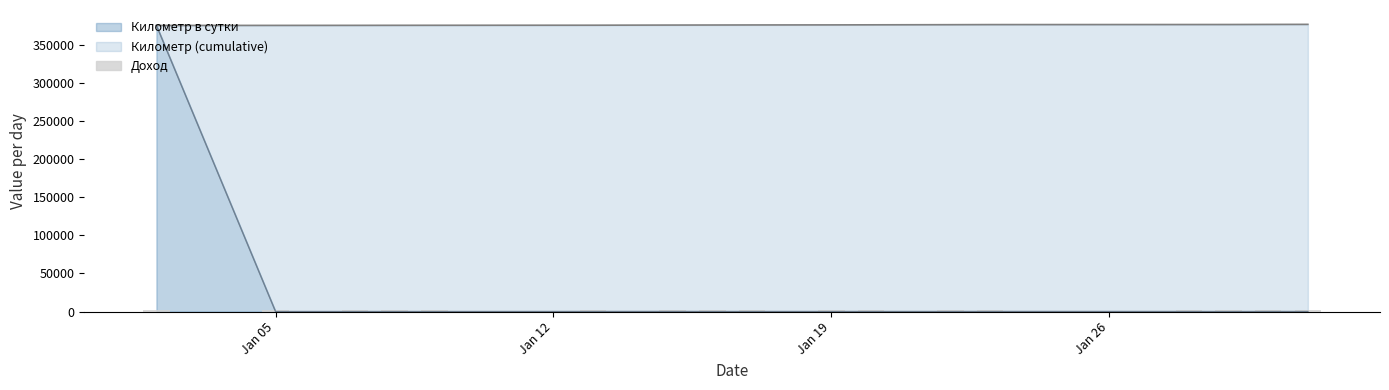

Is it true that Километр в сутки equals 126 at 2015-01-22?

False